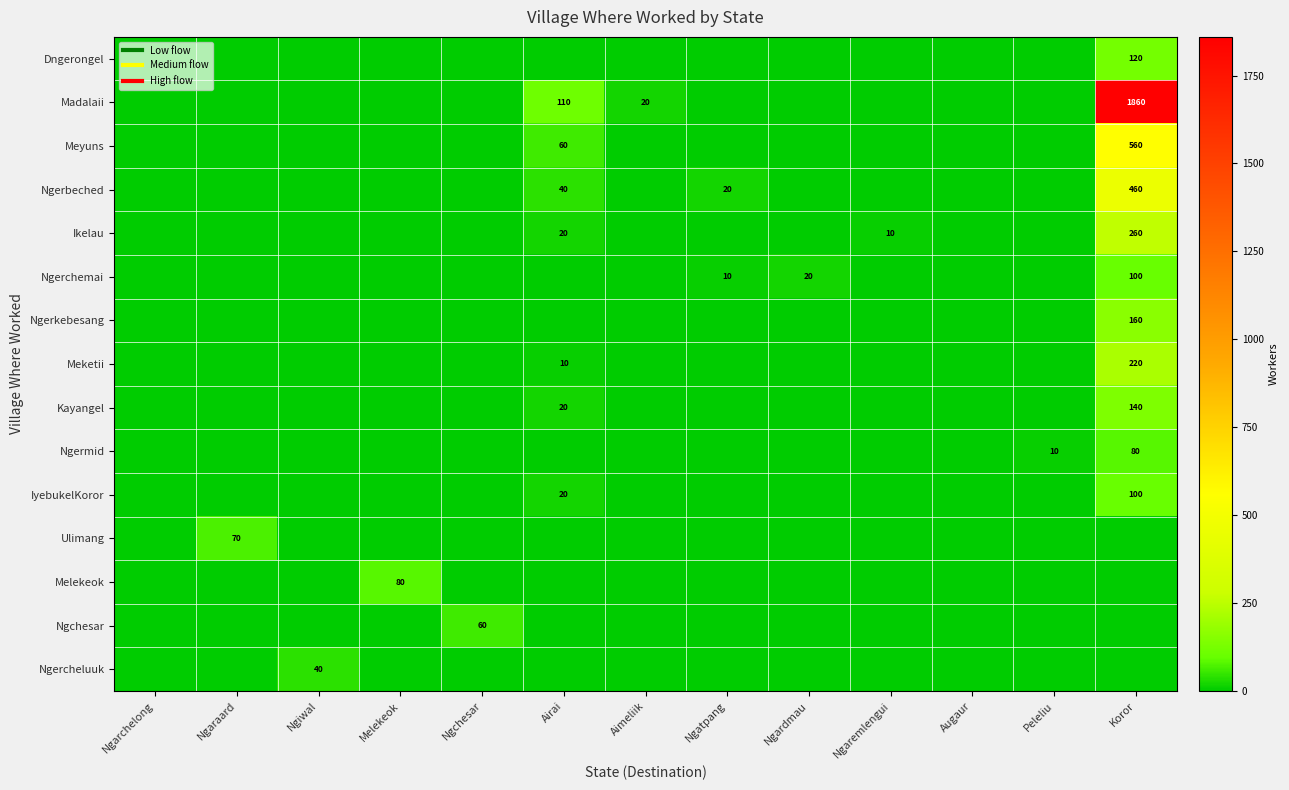

The value of Meketii at Ngaremlengui is -126. True or false?

False